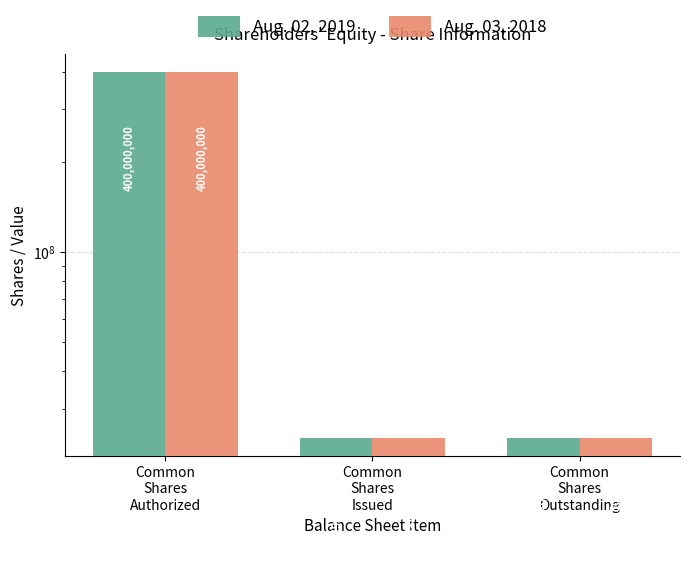

What is the greatest value displayed?

400000000